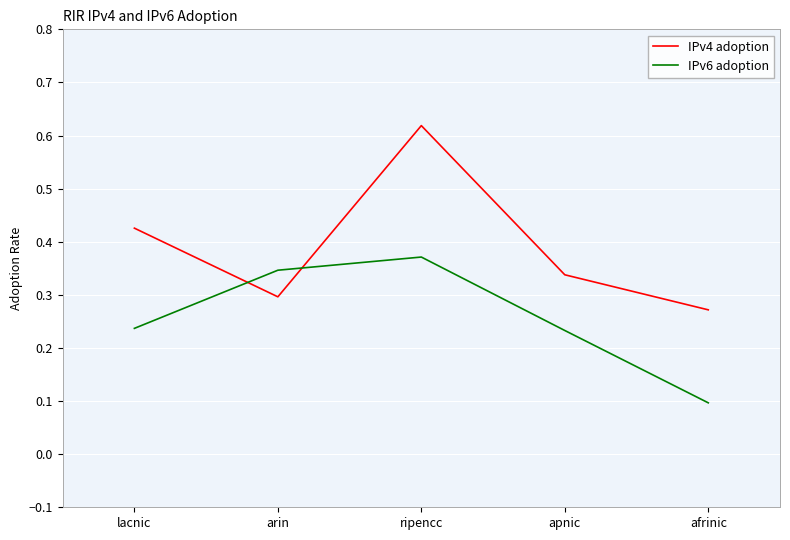

List the series in order of their peak value, highest first.

IPv4 adoption, IPv6 adoption